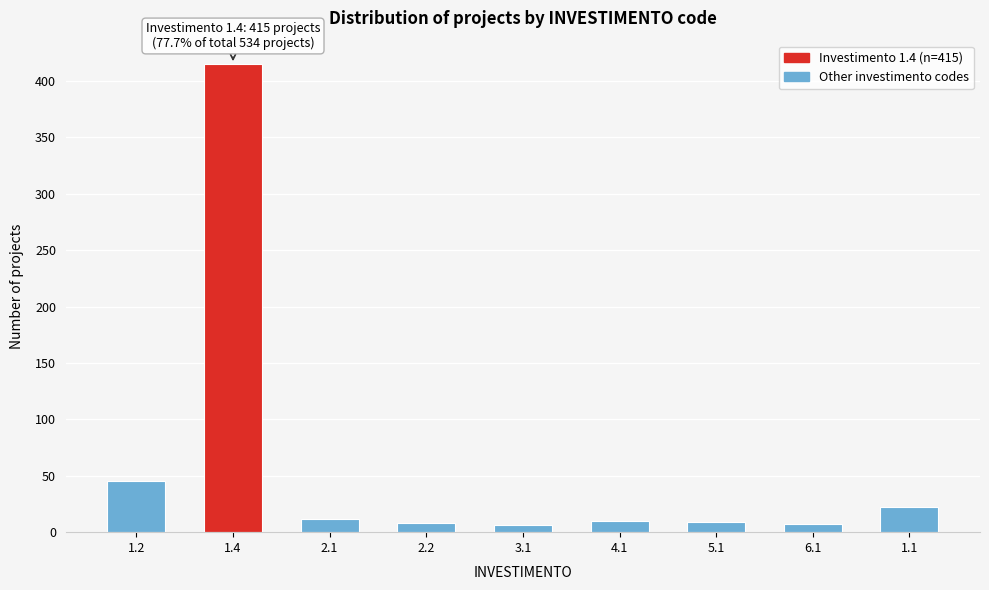

Is it true that the value at 5.1 is 9?

True